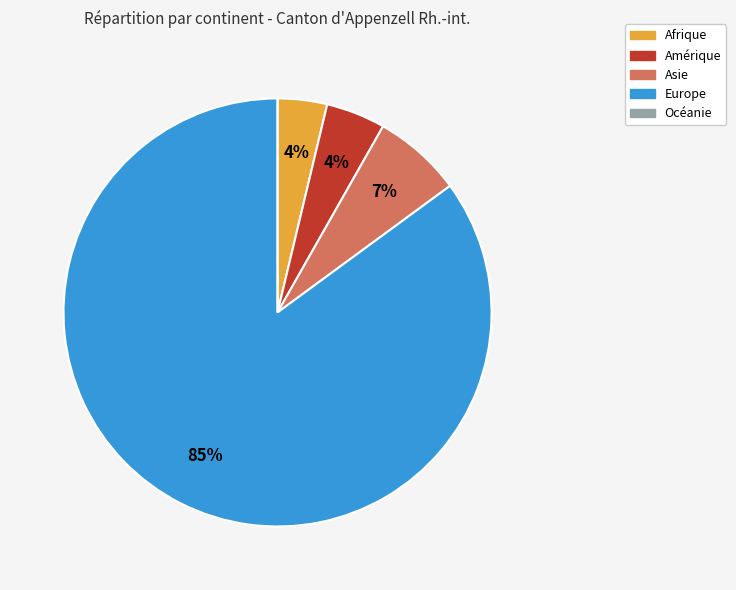

Which category has the biggest portion of the pie?

Europe